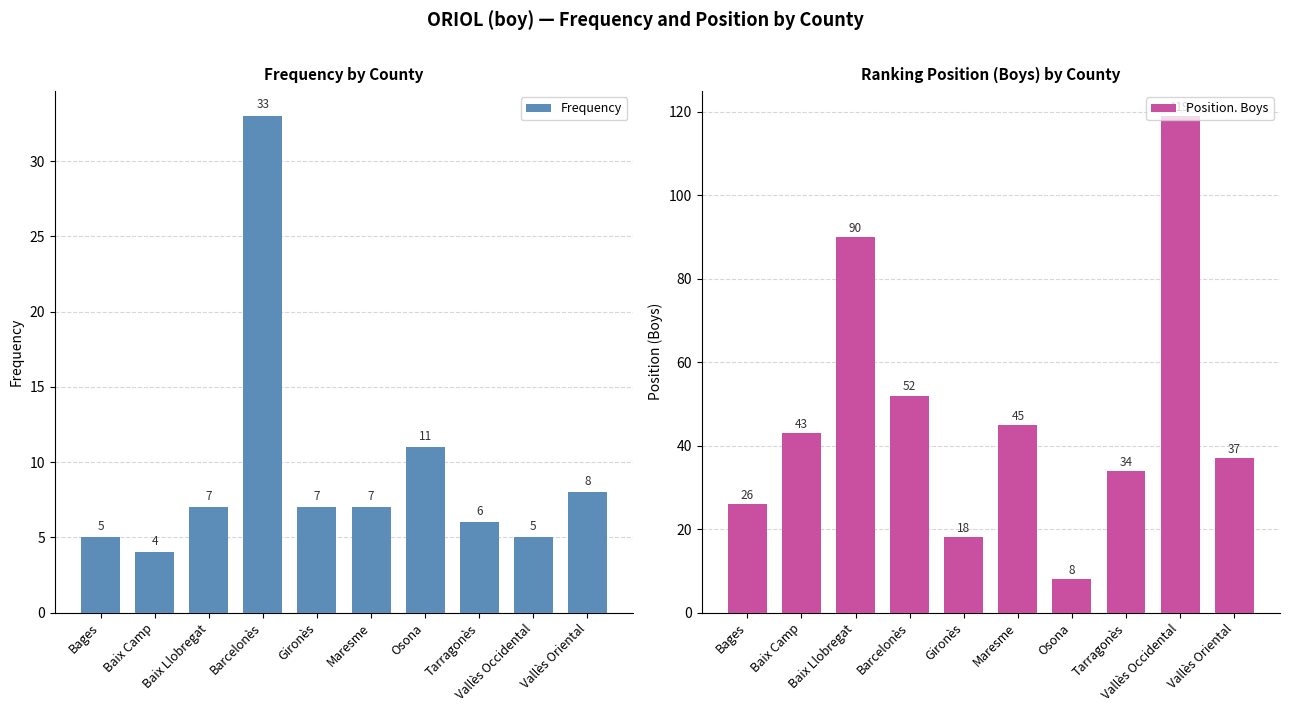

What is the maximum value shown in the chart?

119